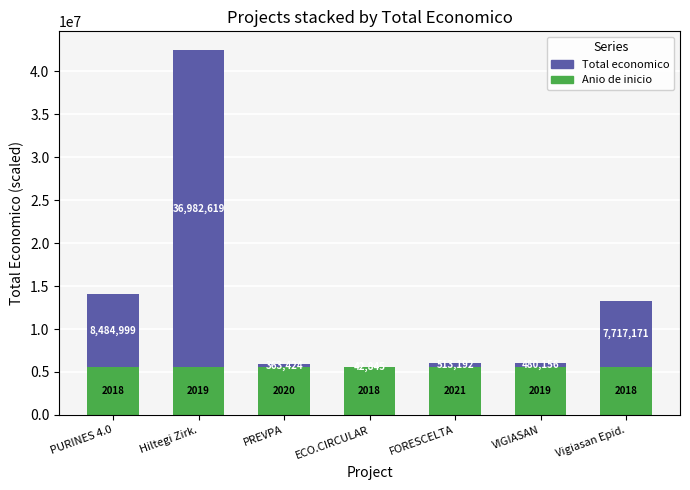

At which label does Anio de inicio reach its peak?

FORESCELTA